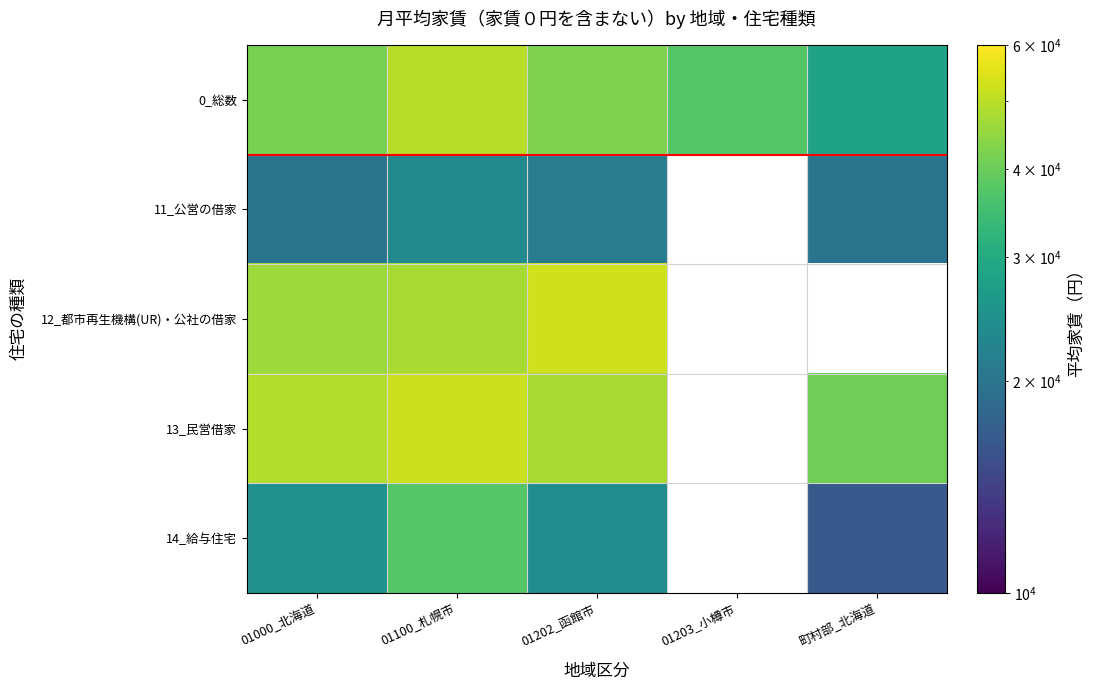

Between 01000_北海道 and 町村部_北海道, which series saw the biggest shift?

0_総数